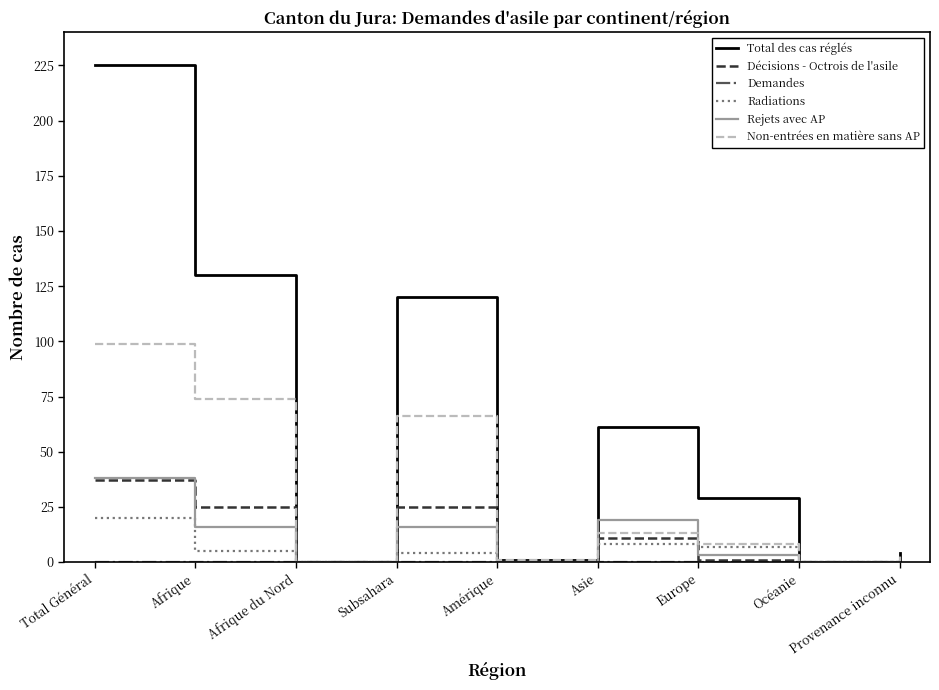

True or false: Rejets avec AP has more than 2 interior local peaks.

False